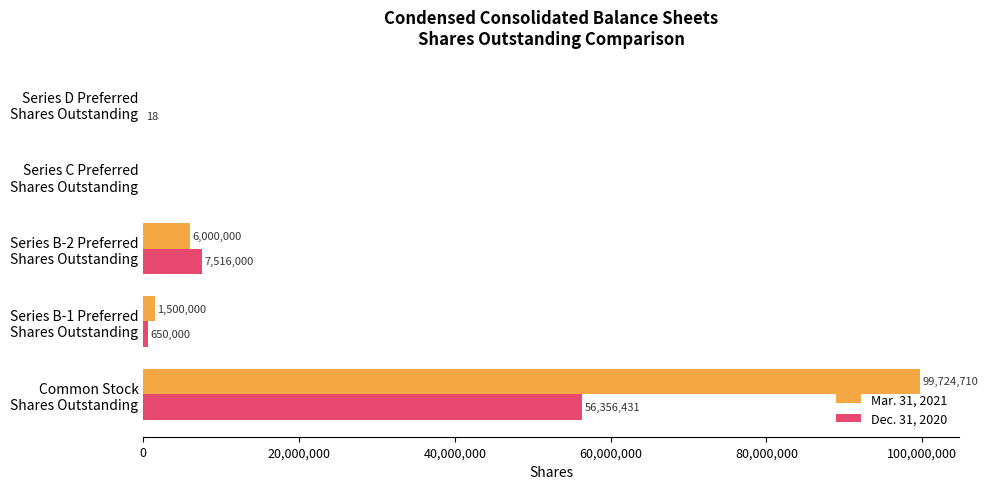

What is the sum of all Dec. 31, 2020 values?

64522449